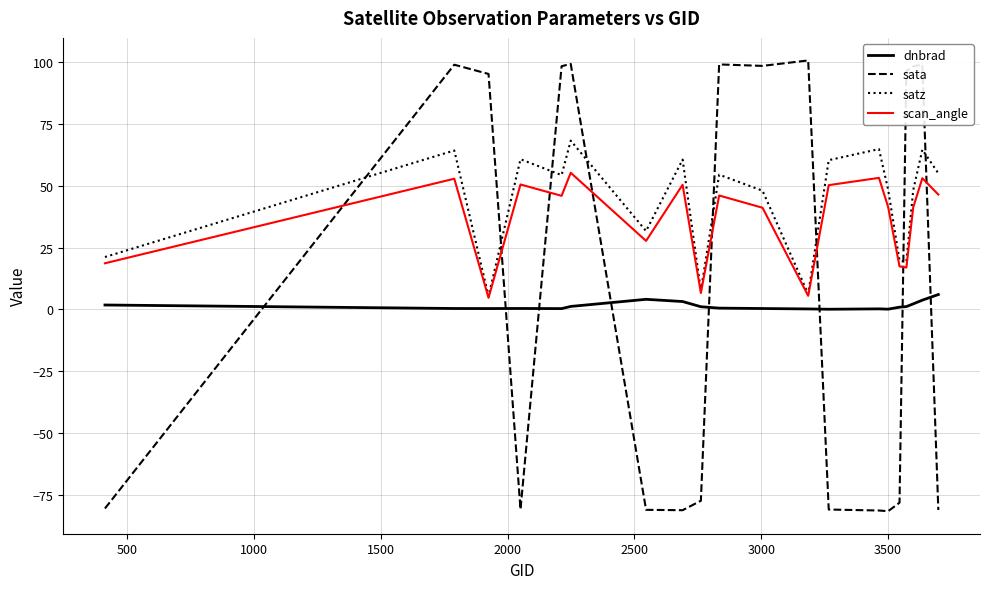

Which series has the widest spread of values?

sata